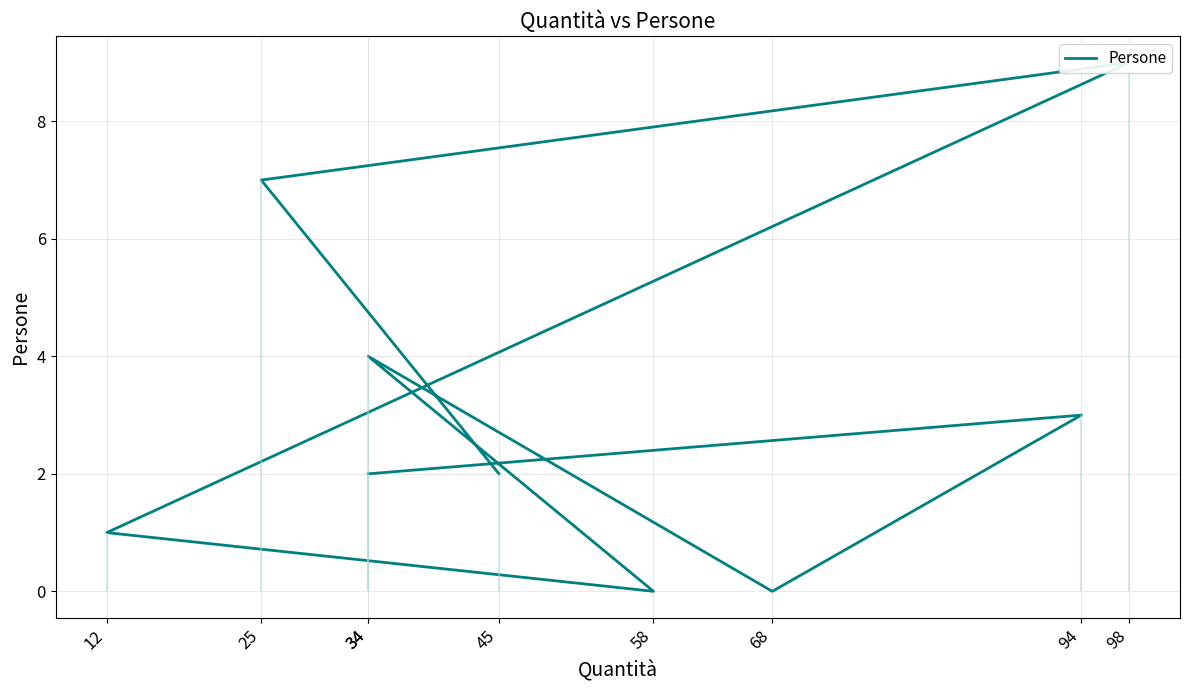

How many interior local valleys (lower than both neighbors) does the data have?

2